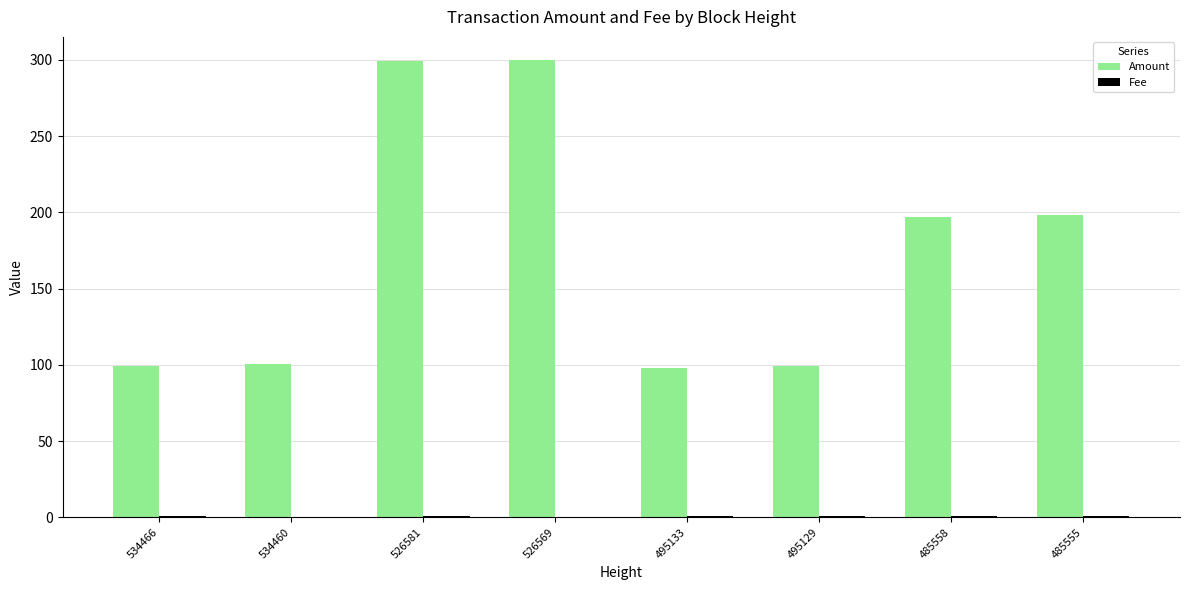

The Amount series shows 99.0 at 495129. True or false?

True